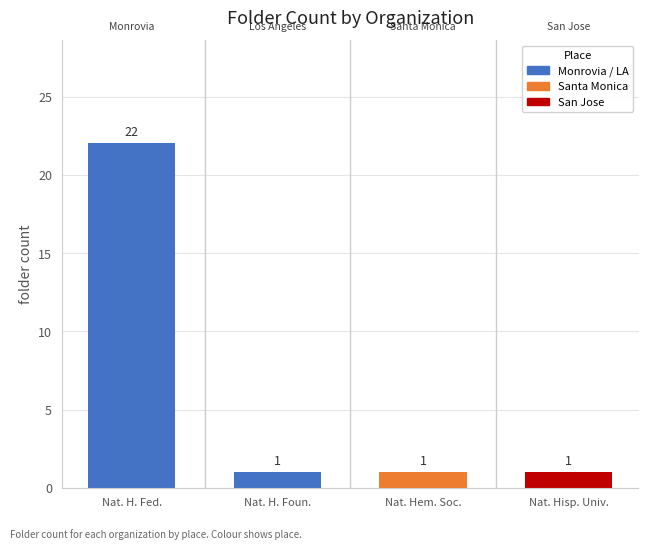

What is the label of the 4th bar from the right?

National Health Federation